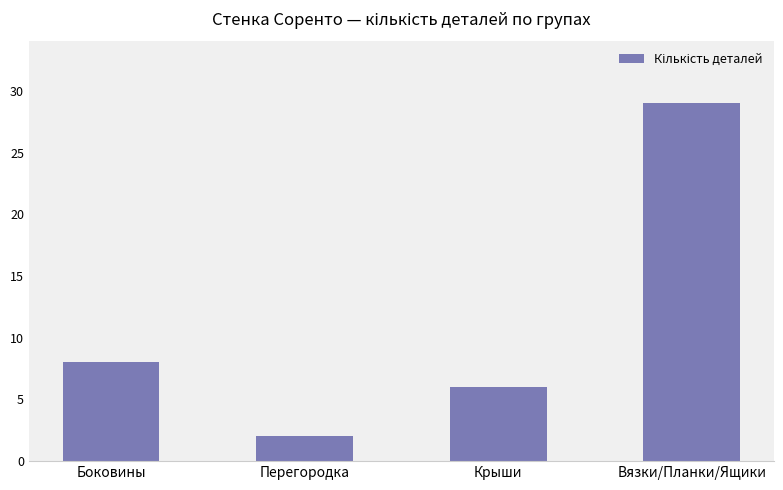

What is the average value?

11